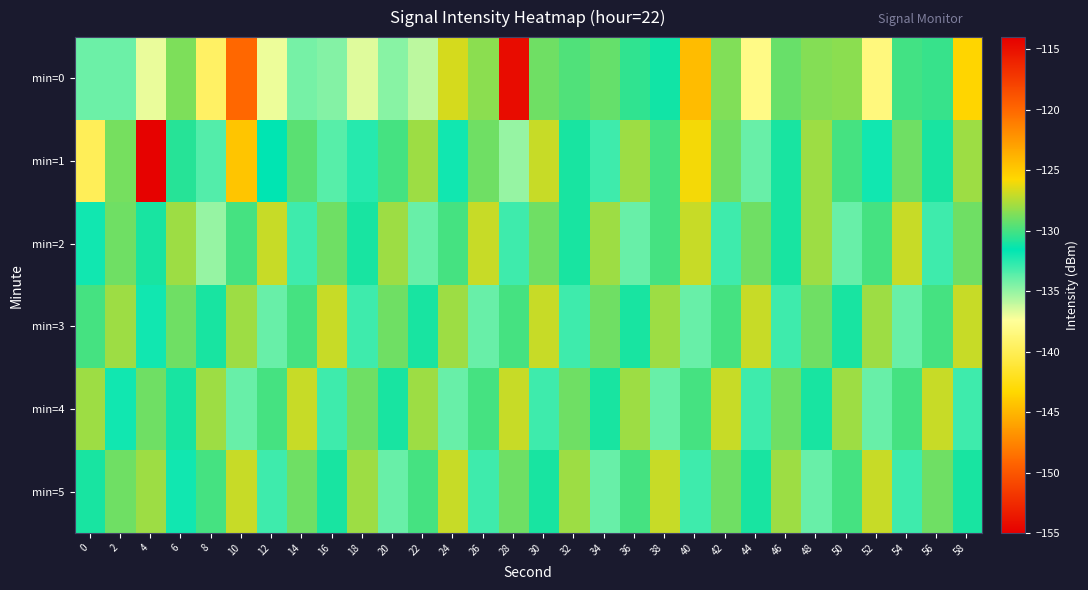

Count the number of categories in the chart.

30